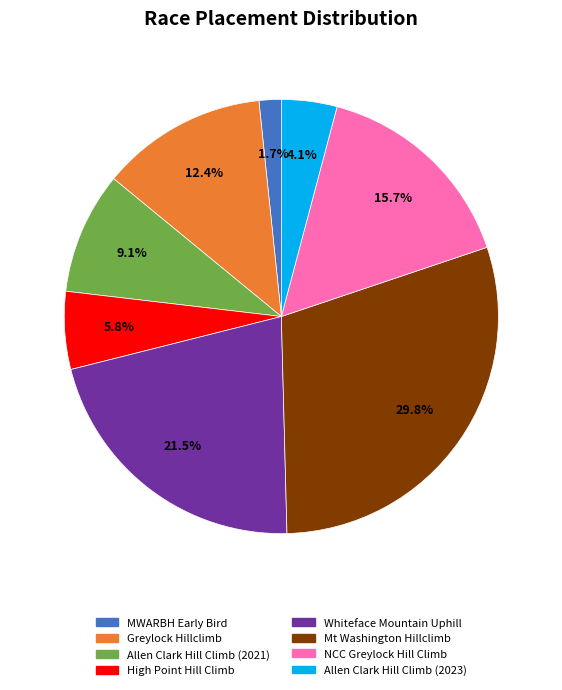

Which slice is the smallest?

MWARBH Early Bird